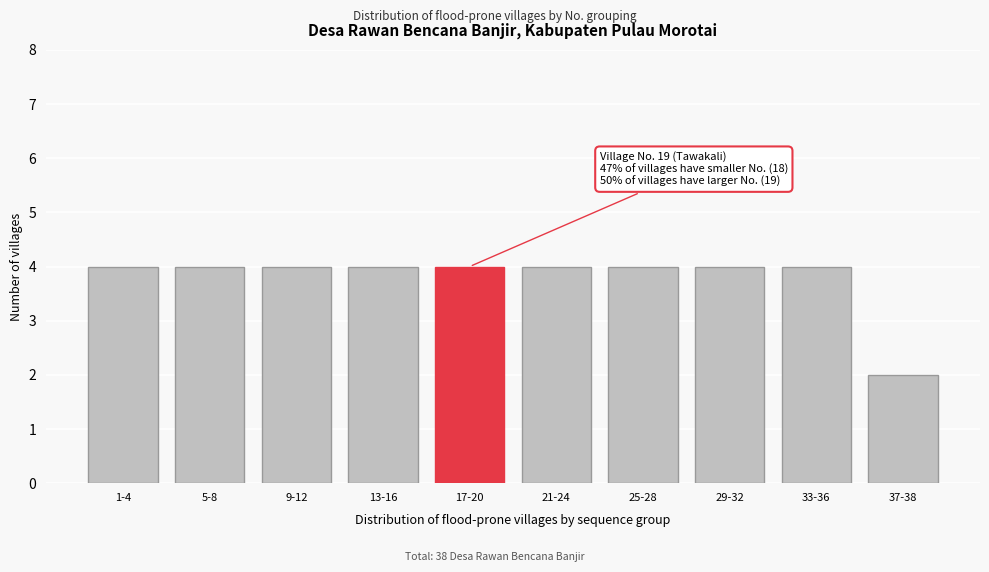

Reading left to right, extract all data points from this chart.

1-4=4	5-8=4	9-12=4	13-16=4	17-20=4	21-24=4	25-28=4	29-32=4	33-36=4	37-38=2